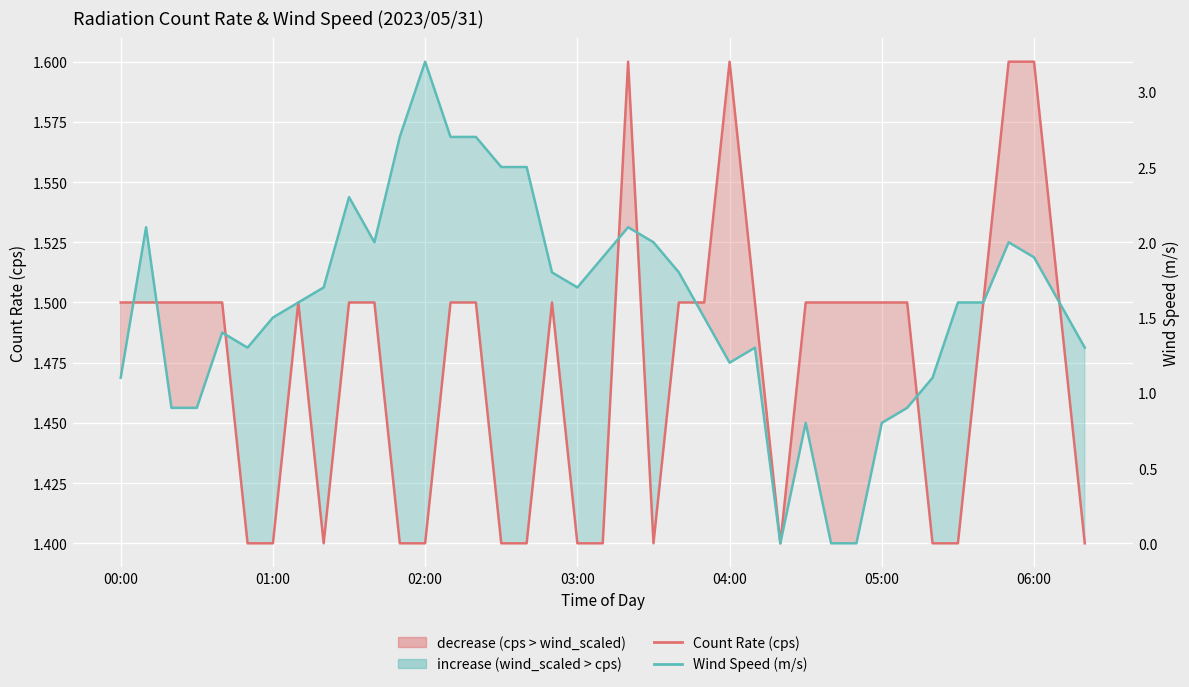

What is the label of the 16th point from the right?

23